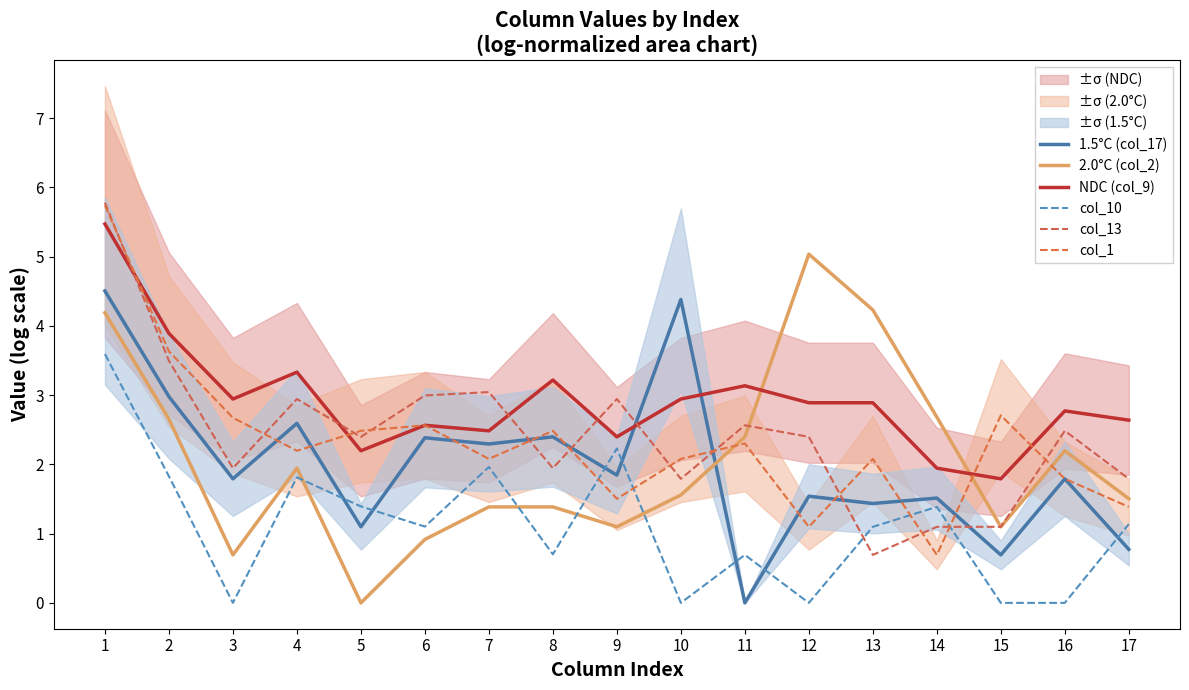

What is the difference between the maximum and minimum values in the 2.0°C (col_2) series?

5.0